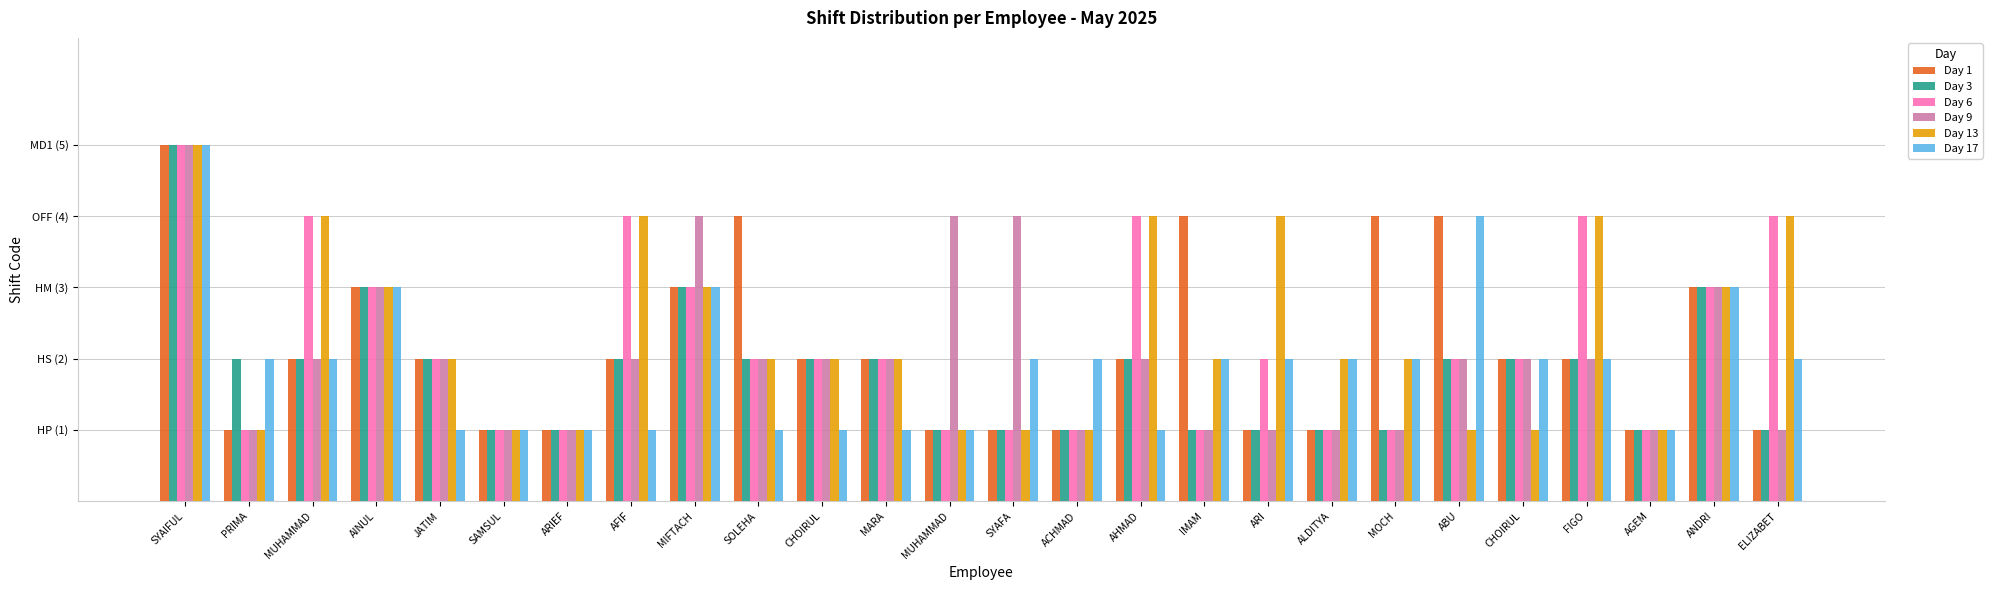

List the labels in order of Day 13 value, largest first.

SYAIFUL, MUHAMMAD, AFIF, AHMAD, ARI, FIGO, ELIZABET, AINUL, MIFTACH, ANDRI, JATIM, SOLEHA, CHOIRUL, MARA, IMAM, ALDITYA, MOCH, PRIMA, SAMSUL, ARIEF, MUHAMMAD, SYAFA, ACHMAD, ABU, CHOIRUL, AGEM